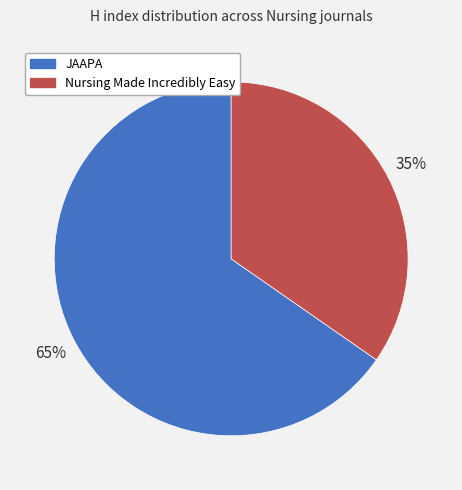

To the nearest percent, what is the combined percentage of Nursing Made Incredibly Easy and JAAPA?

100%